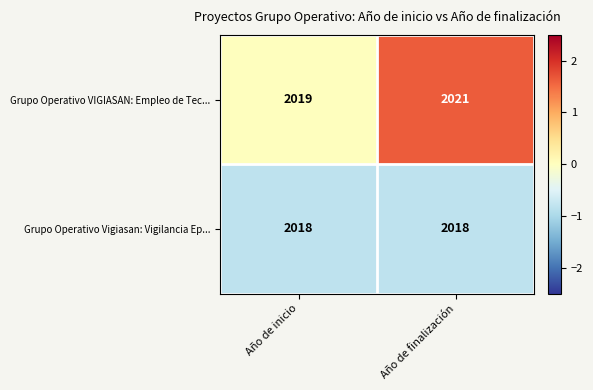

List the series in order of their overall mean, highest first.

Grupo Operativo VIGIASAN: Empleo de Tec..., Grupo Operativo Vigiasan: Vigilancia Ep...